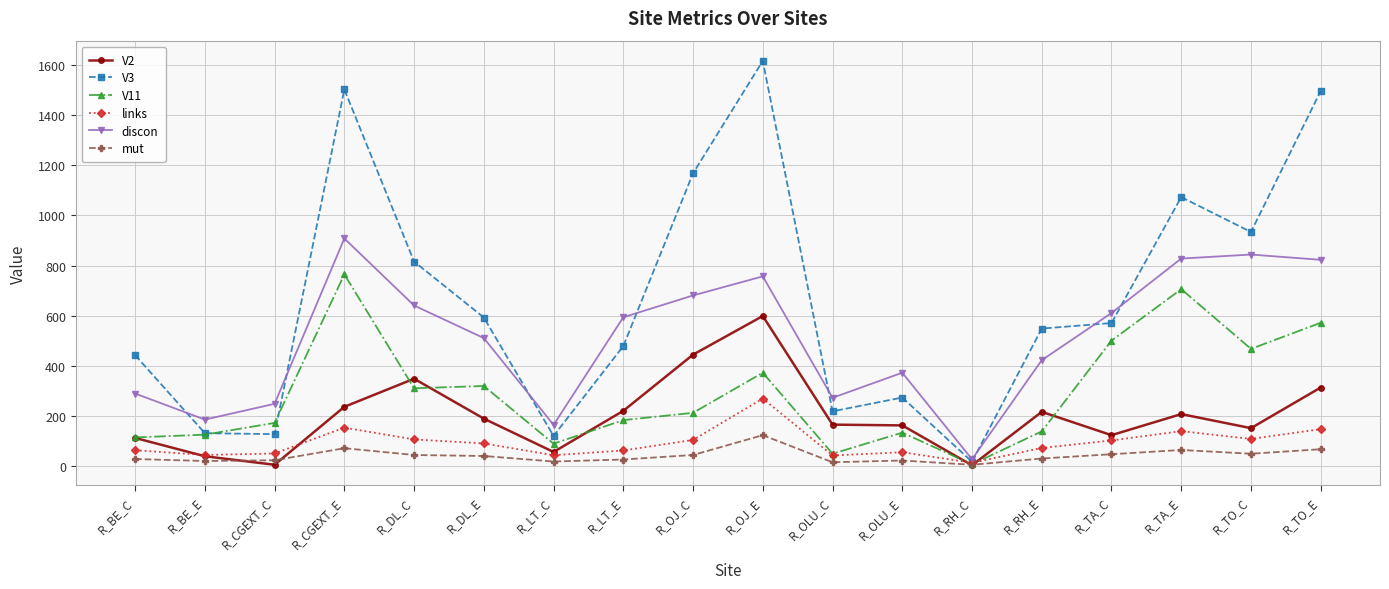

What is the maximum value for links?

270